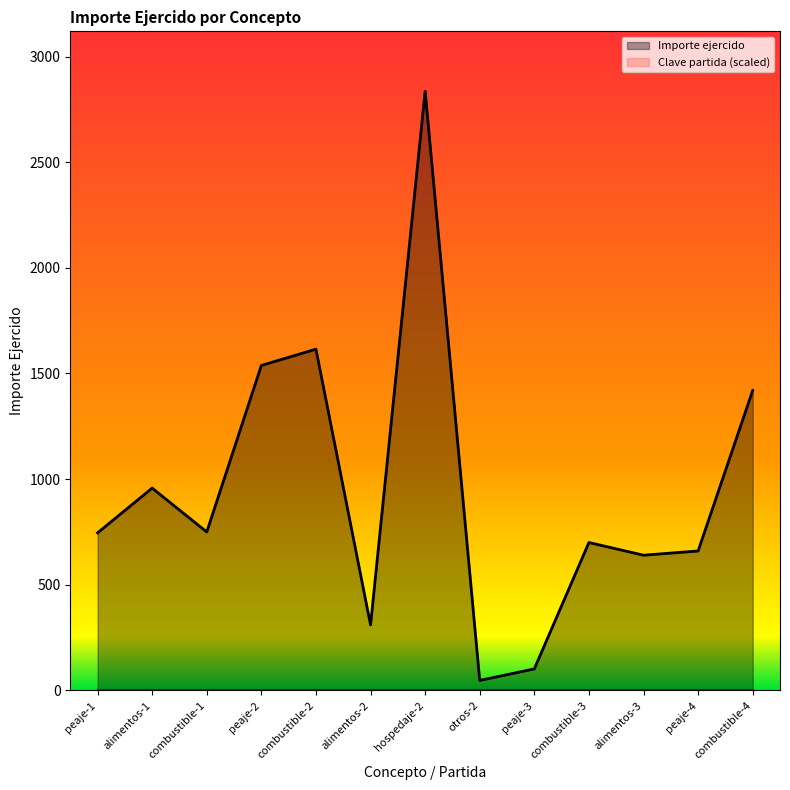

Does the chart display data point markers on the line(s)?

No